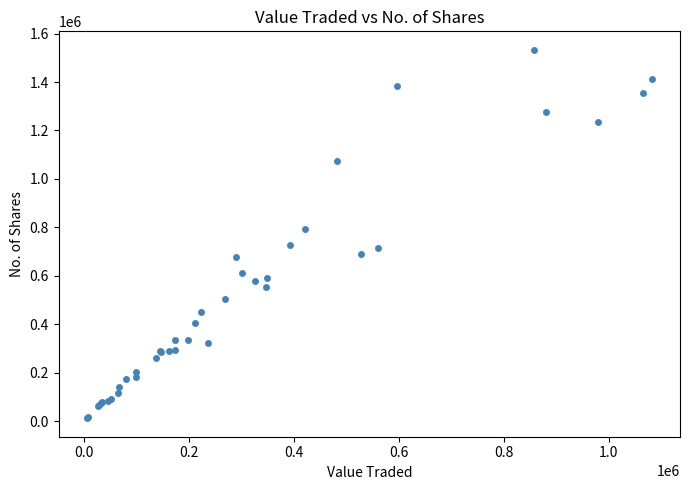

What Y value in the scatter plot is closest to 772312?

791916